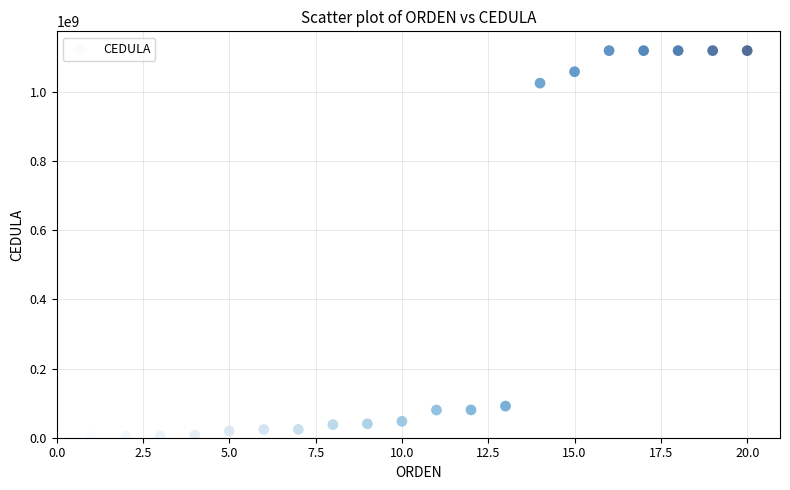

What is the range of Y values (max minus min)?

1114418260